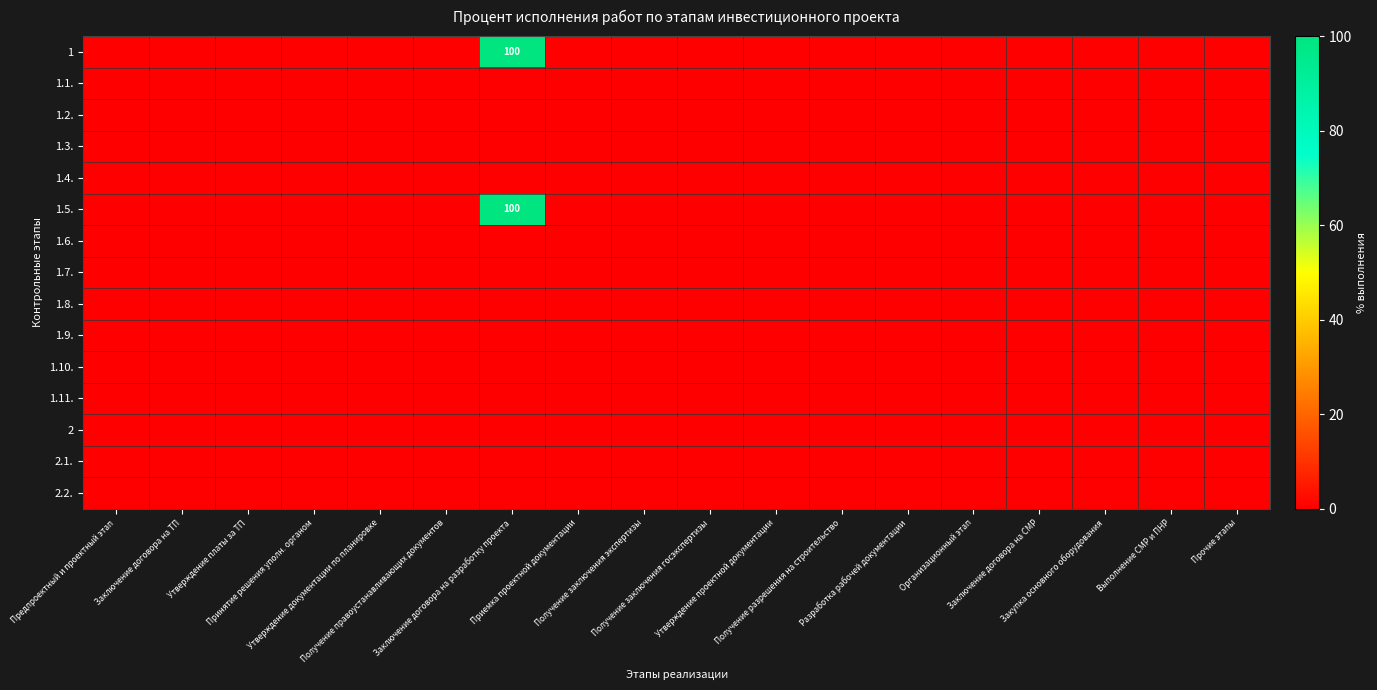

How many values in the 1 series exceed 0?

1